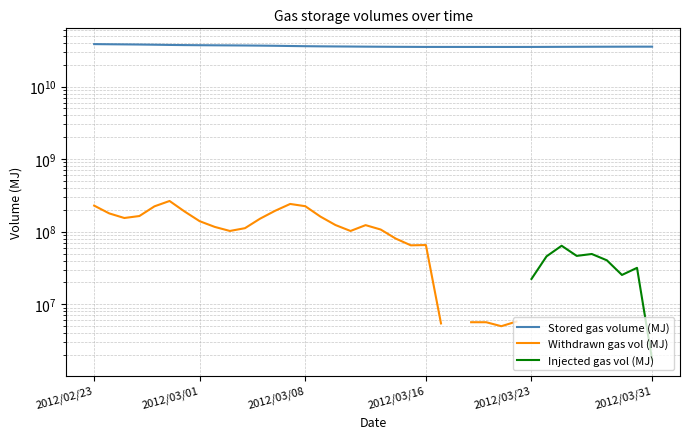

True or false: Withdrawn gas vol (MJ) and Stored gas volume (MJ) cross at least once.

False